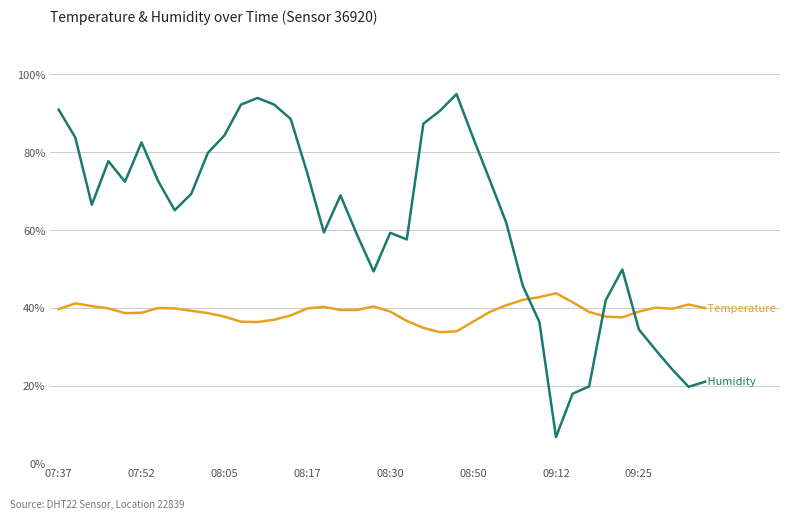

What is the smallest value displayed?

6.8